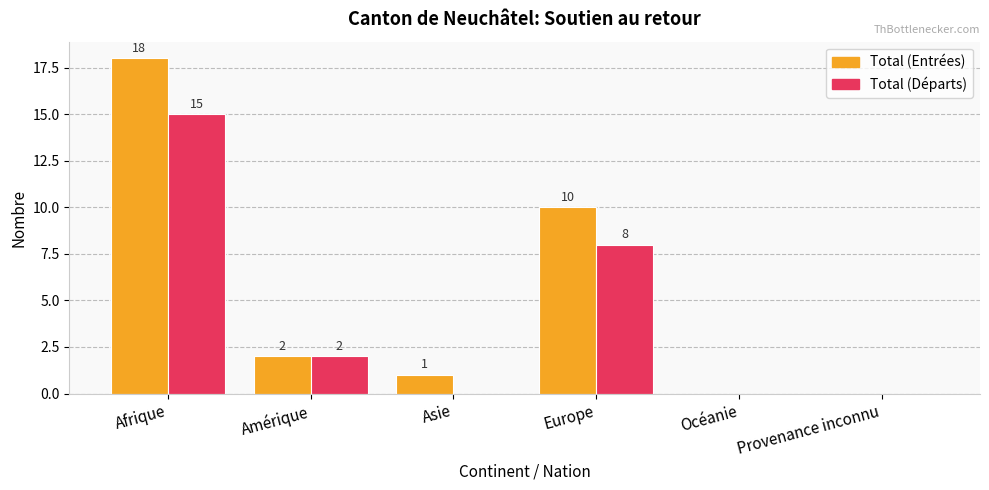

At which category is the sum across all series the highest?

Afrique